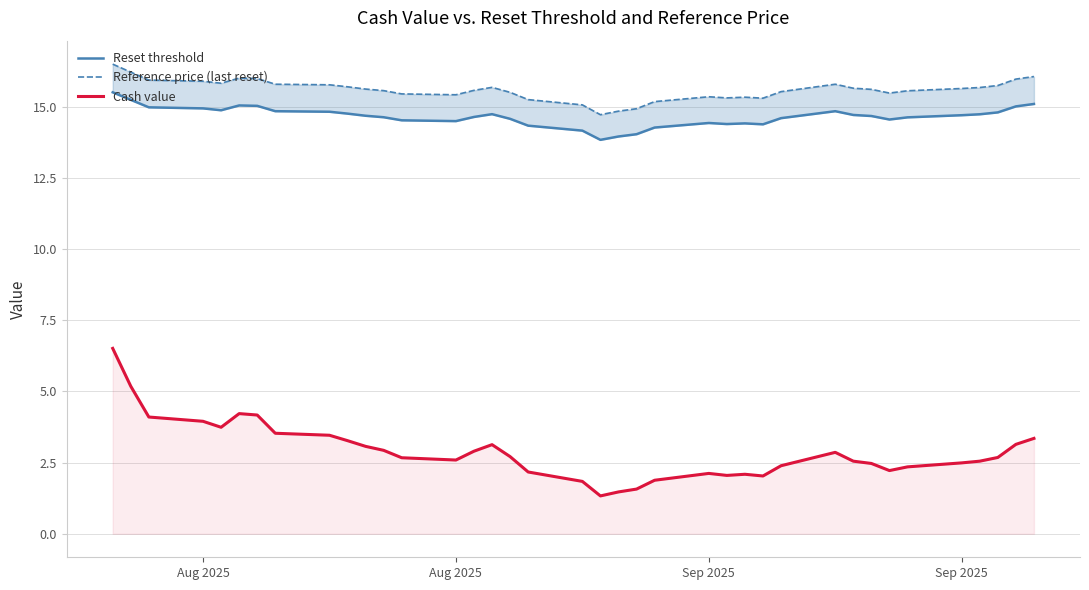

True or false: Cash value and Reference price (last reset) intersect in this chart.

False